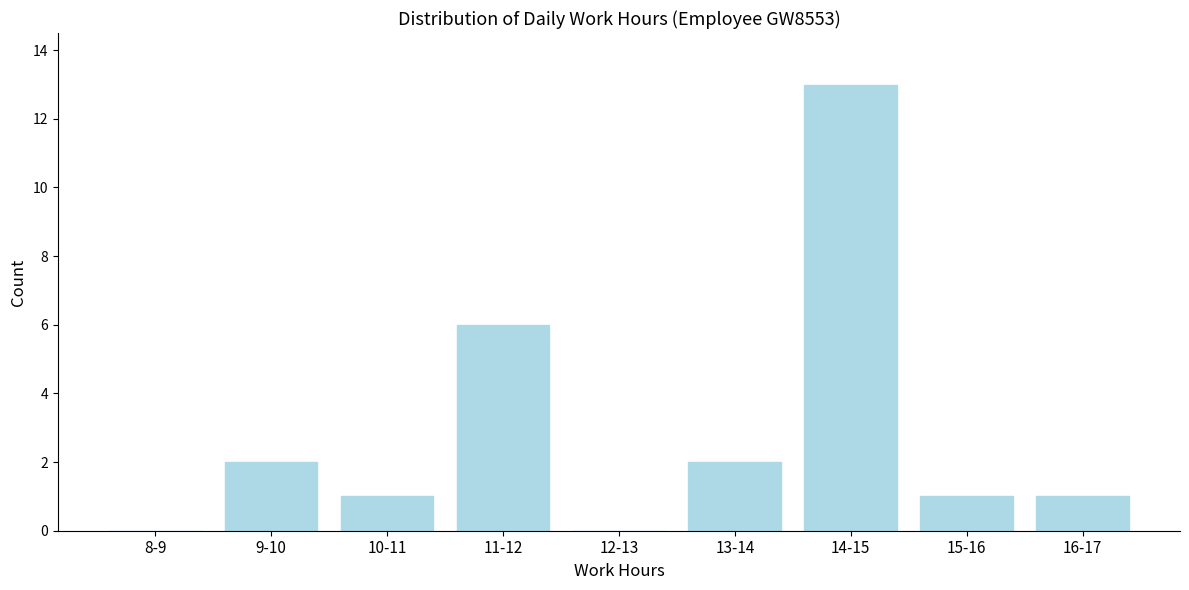

Reading left to right, what are all the values shown in this chart?

8-9=0	9-10=2	10-11=1	11-12=6	12-13=0	13-14=2	14-15=13	15-16=1	16-17=1